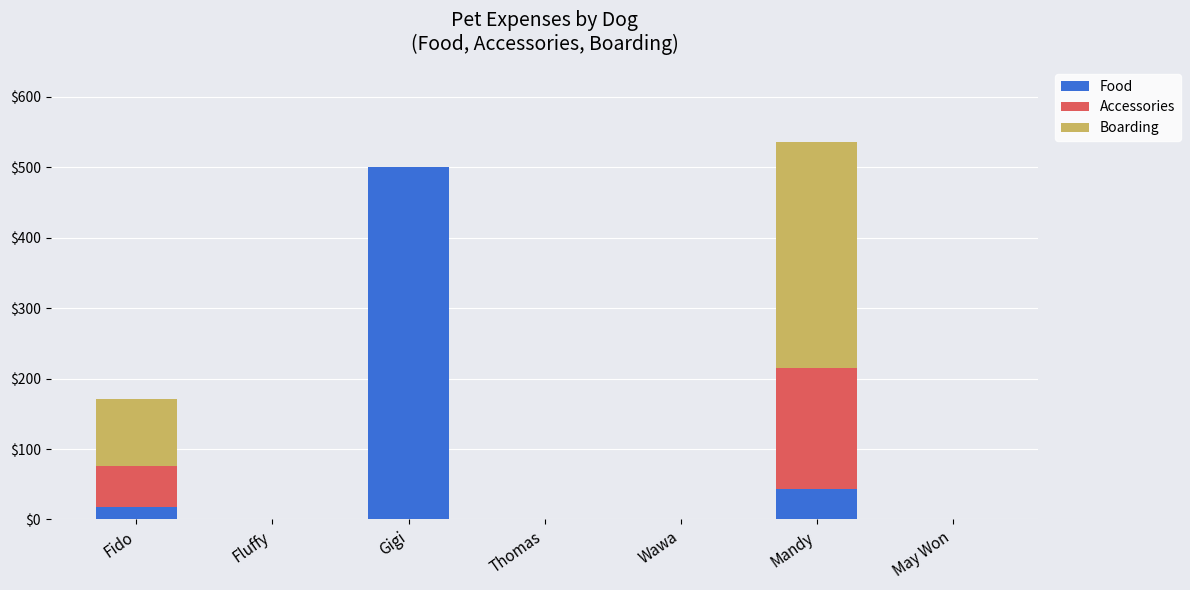

Which category has the highest value in the Food series?

Gigi